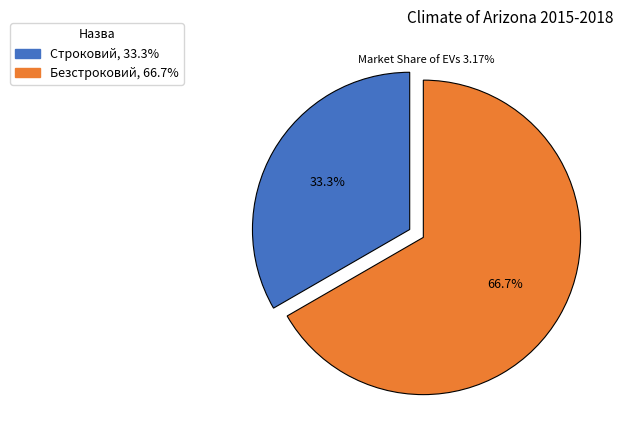

What is the largest slice in the pie chart?

Безстроковий